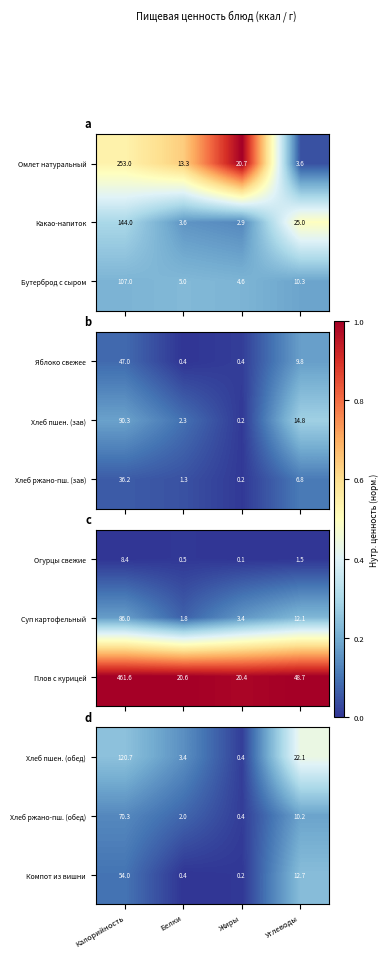

What is the difference between the second highest and minimum values in the Хлеб ржано-пш. (обед) series?

9.8